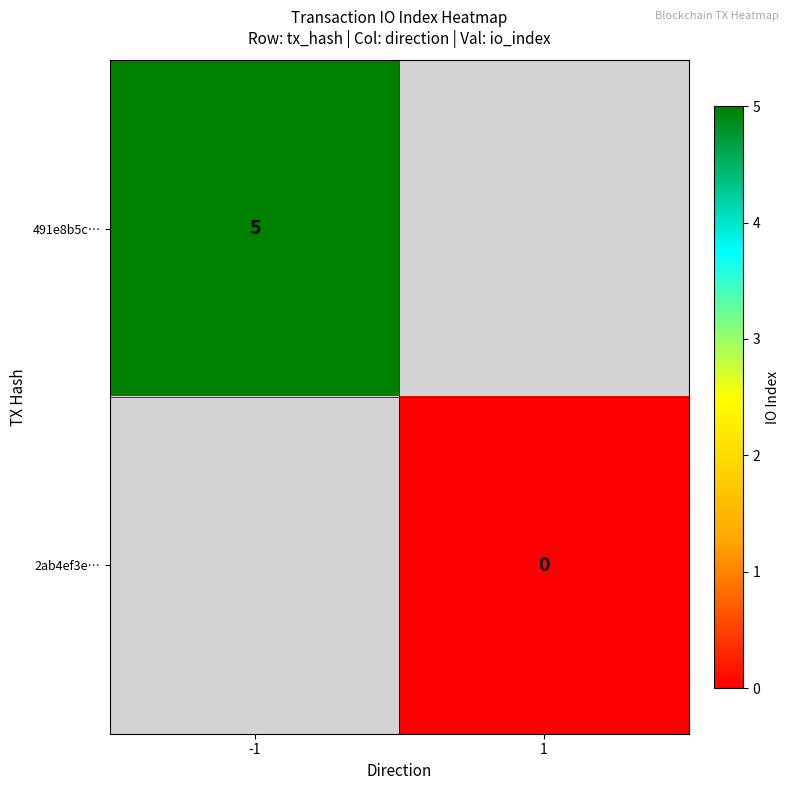

The value of 491e8b5c… at -1 is 2. True or false?

False